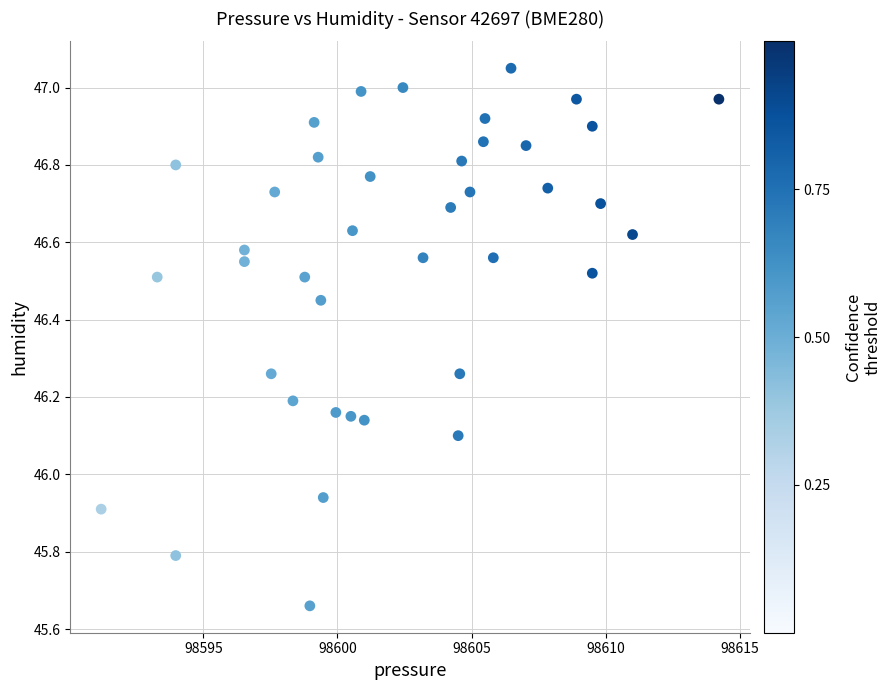

What is the range of Y values (max minus min)?

1.4